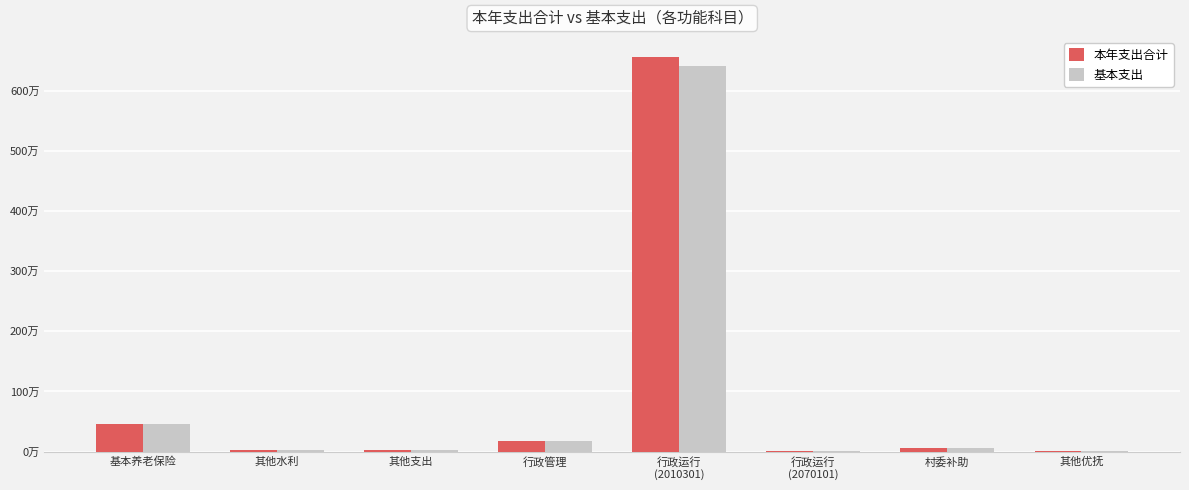

The value of 本年支出合计 at 其他优抚 is 12420.0. True or false?

True